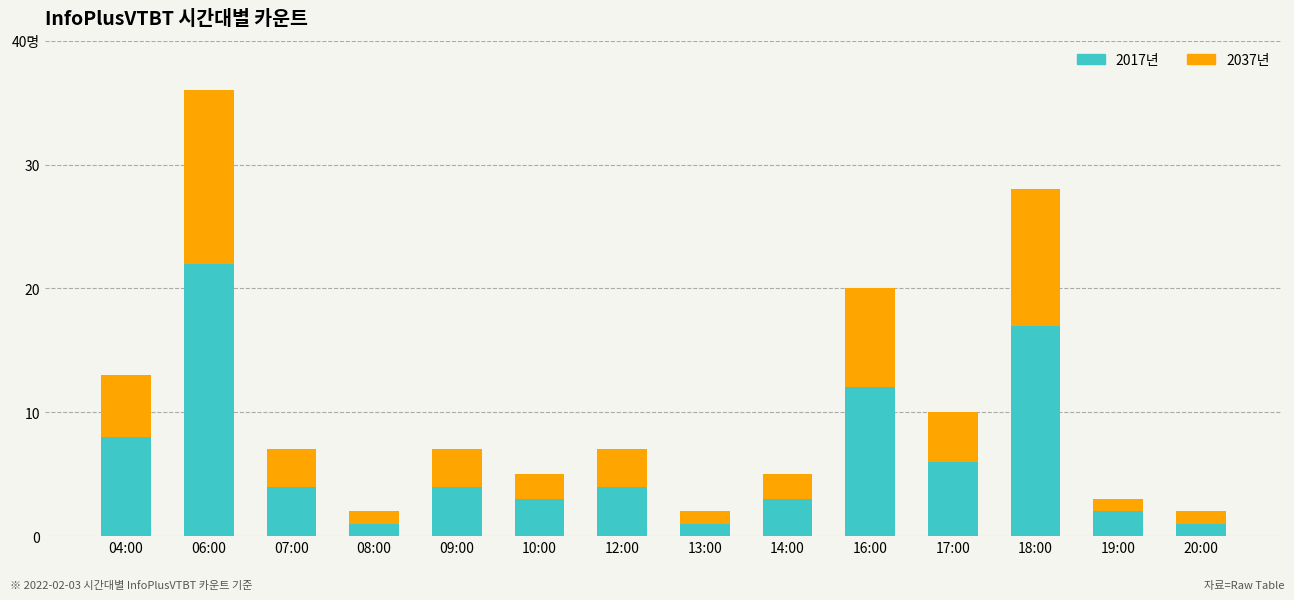

The value of 2017년 at 13:00 is 2. True or false?

False